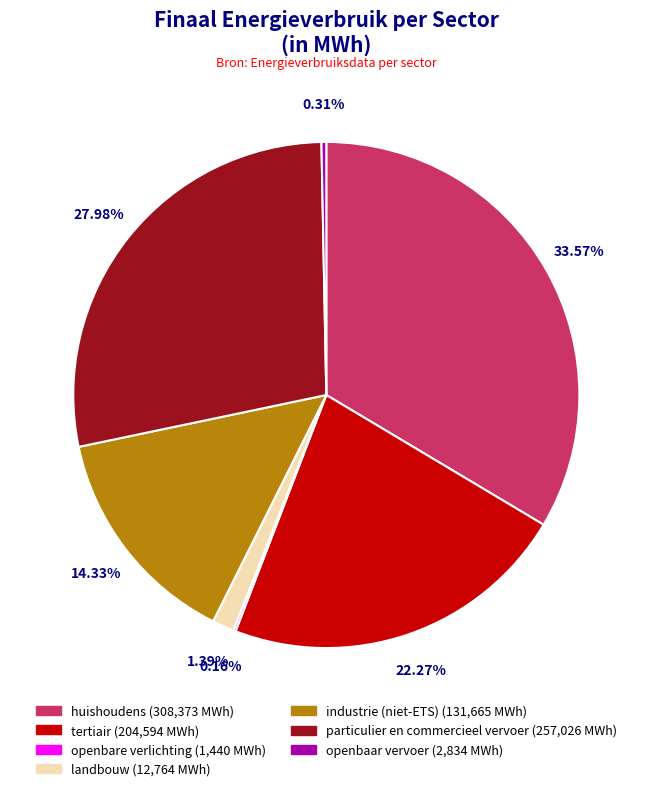

Does any single category account for the majority?

No